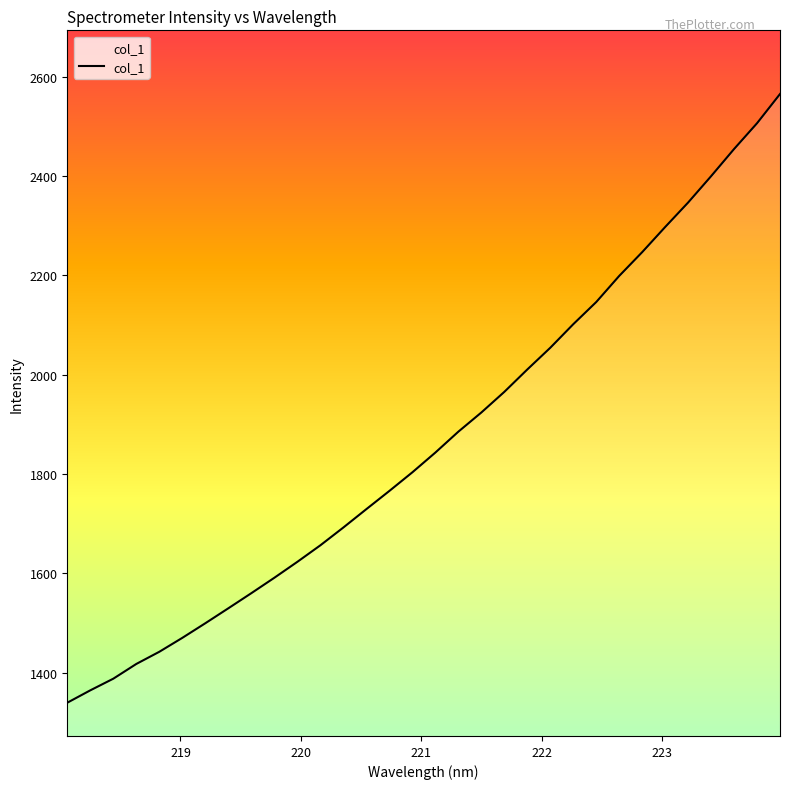

What is the difference between the maximum and minimum values?

1225.7